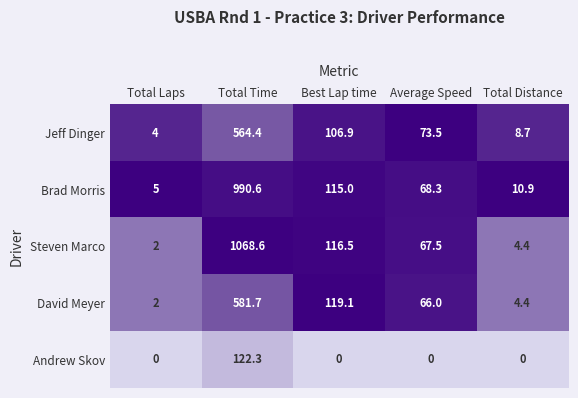

Which series has the largest total across all categories?

Steven Marco